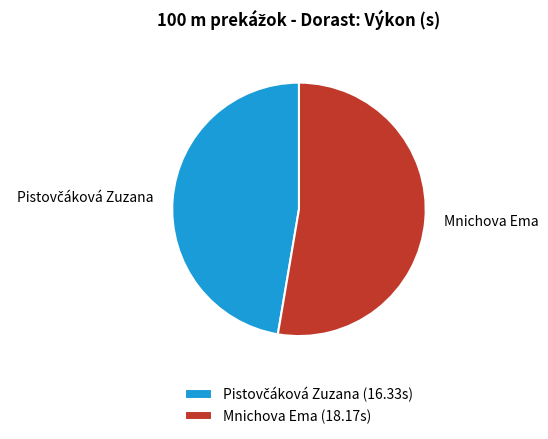

Which slice is the largest?

Mnichova Ema